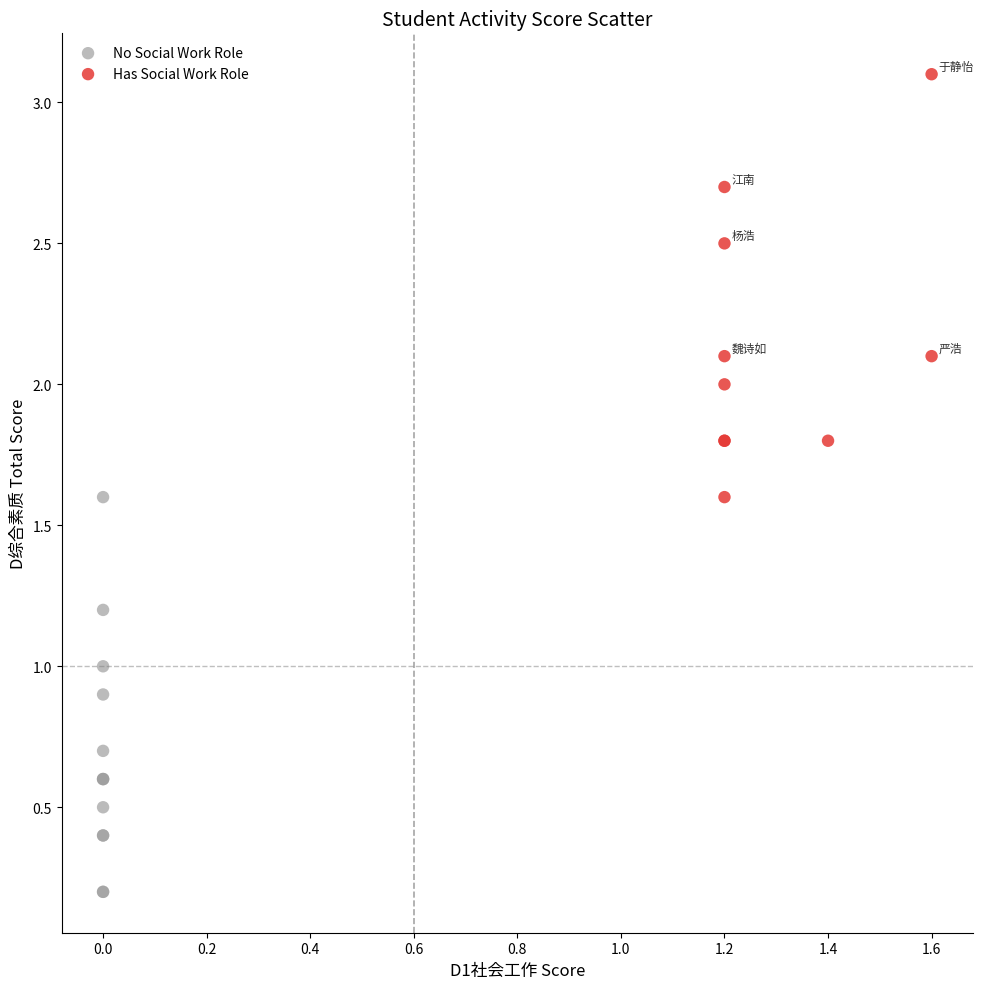

Which series reaches the minimum Y coordinate?

No Social Work Role